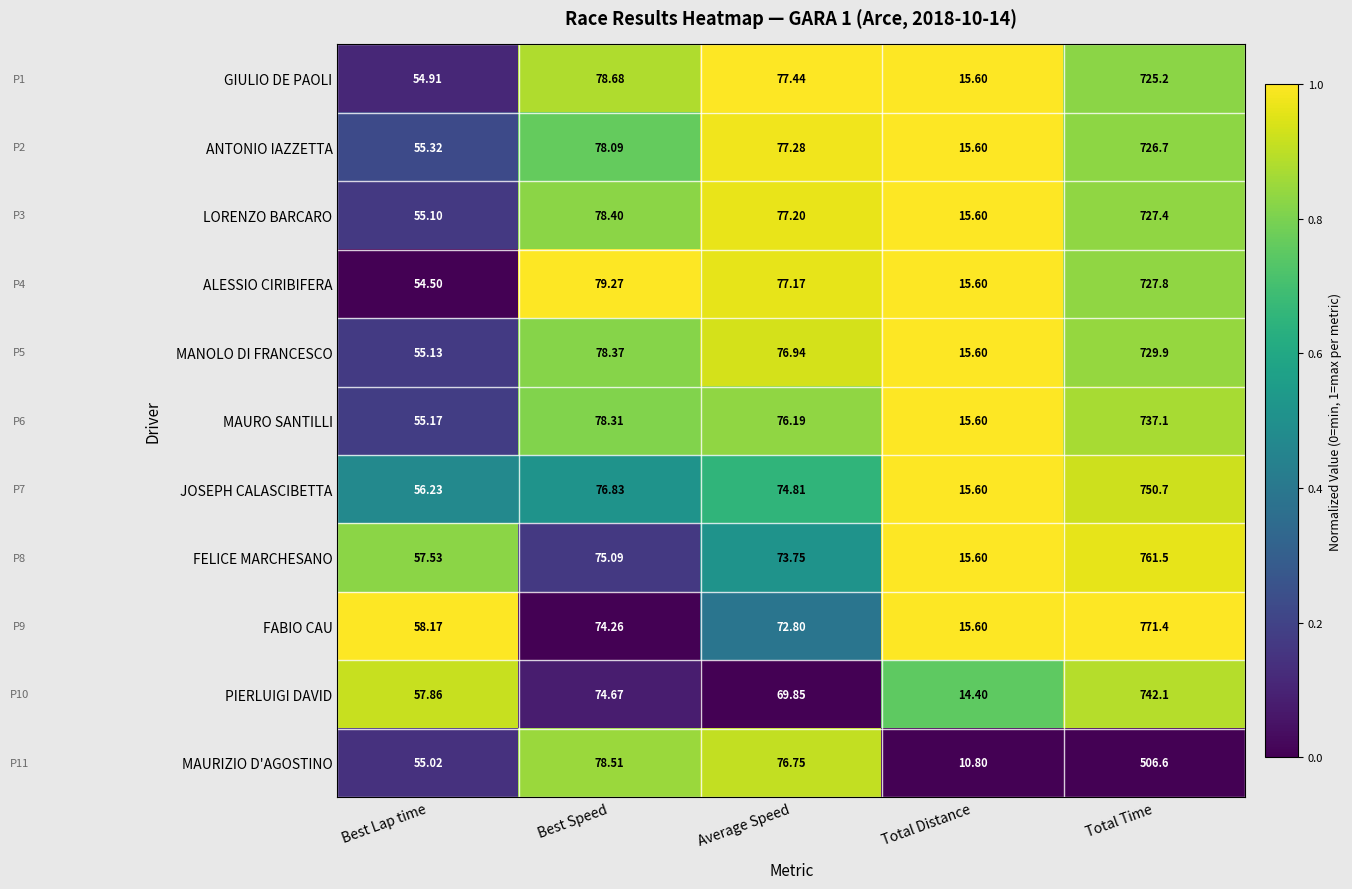

Which series changed the most between Average Speed and Total Distance?

MAURIZIO D'AGOSTINO